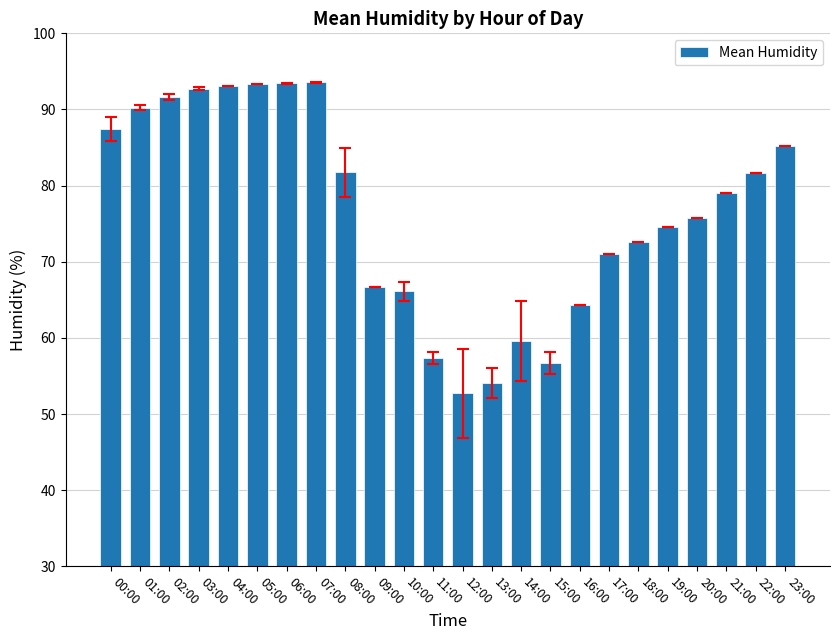

Between 23:00 and 10:00, which is larger?

23:00